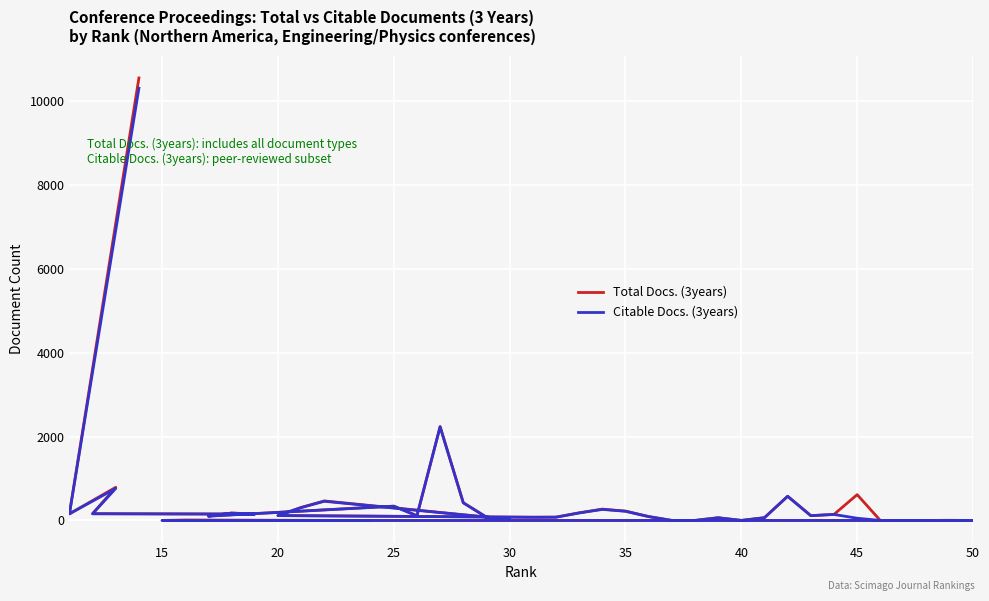

True or false: Citable Docs. (3years) has more than 1 interior local peaks.

True